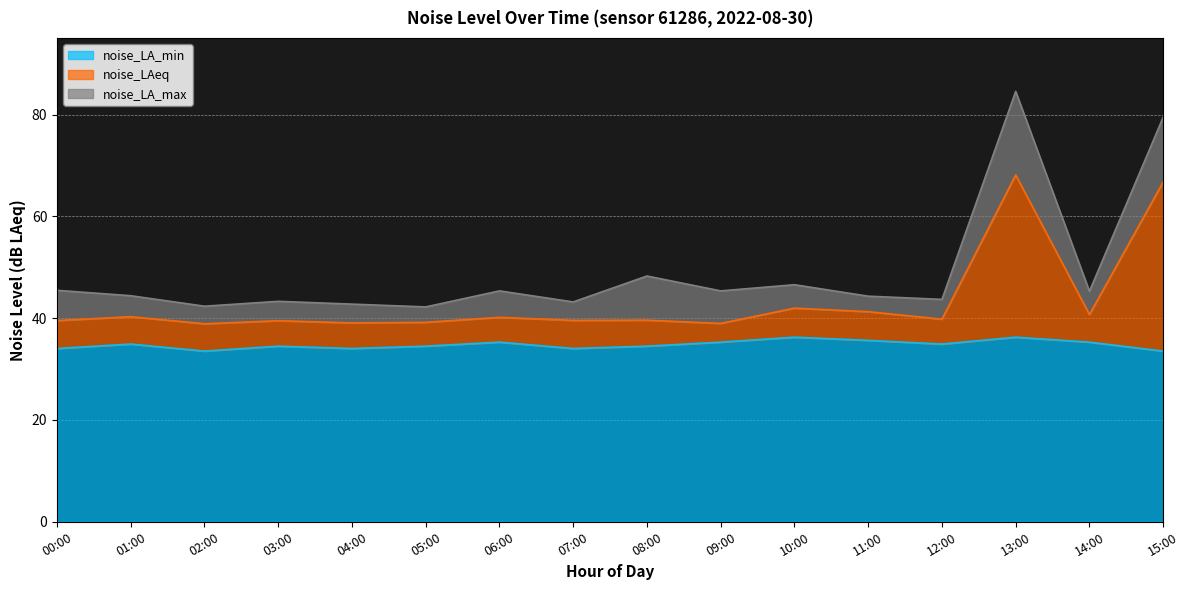

What is the difference between the second highest and minimum values in the noise_LA_min series?

2.7